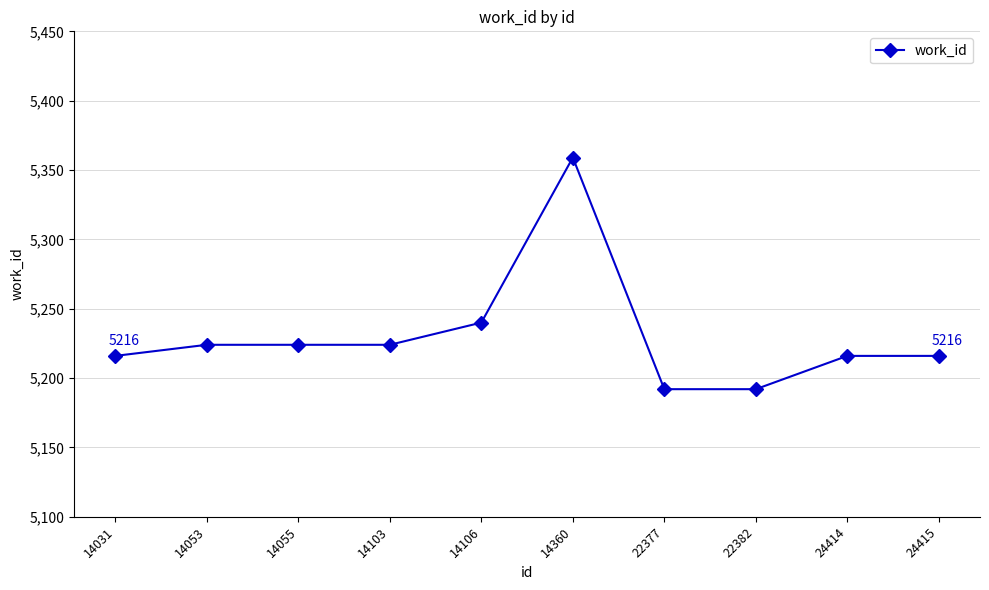

Reading right to left, list all the values displayed in this chart.

5216	5216	5192	5192	5359	5240	5224	5224	5224	5216